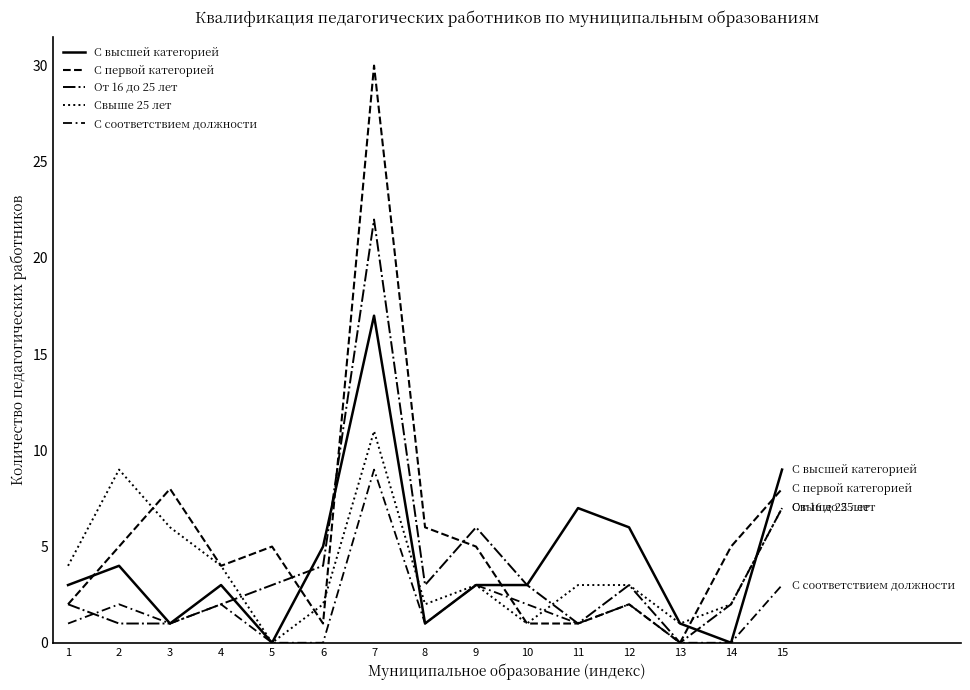

How many lines are shown in the chart?

5